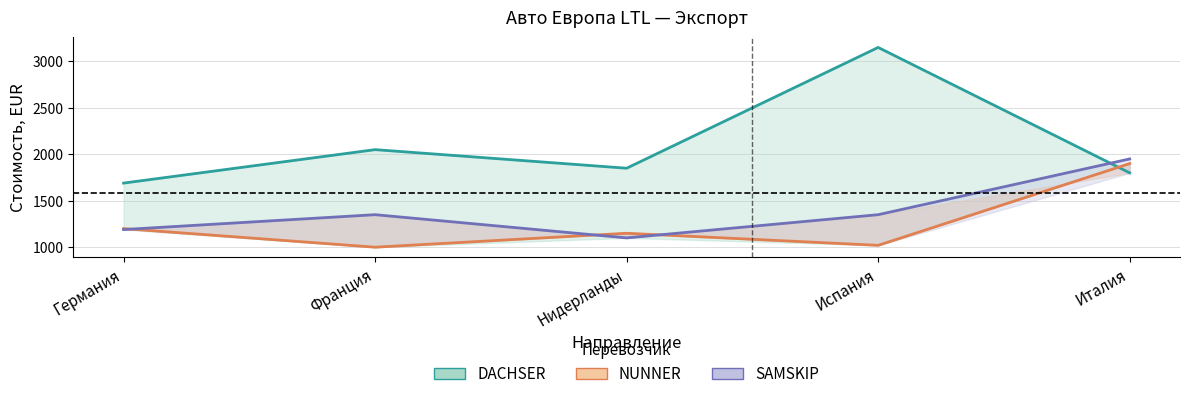

Count the number of categories in the chart.

5